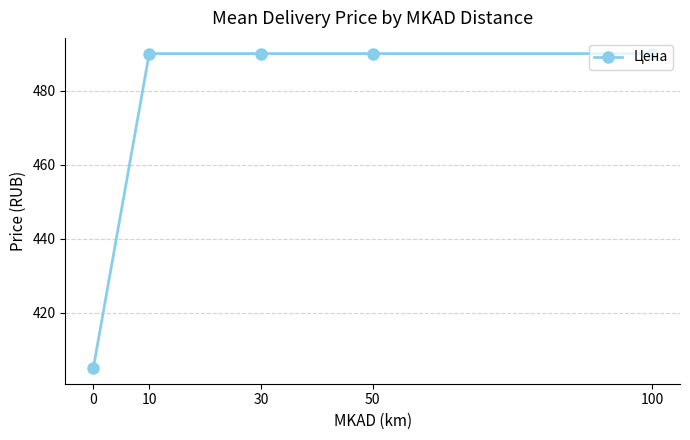

How many data points does each series have?

5